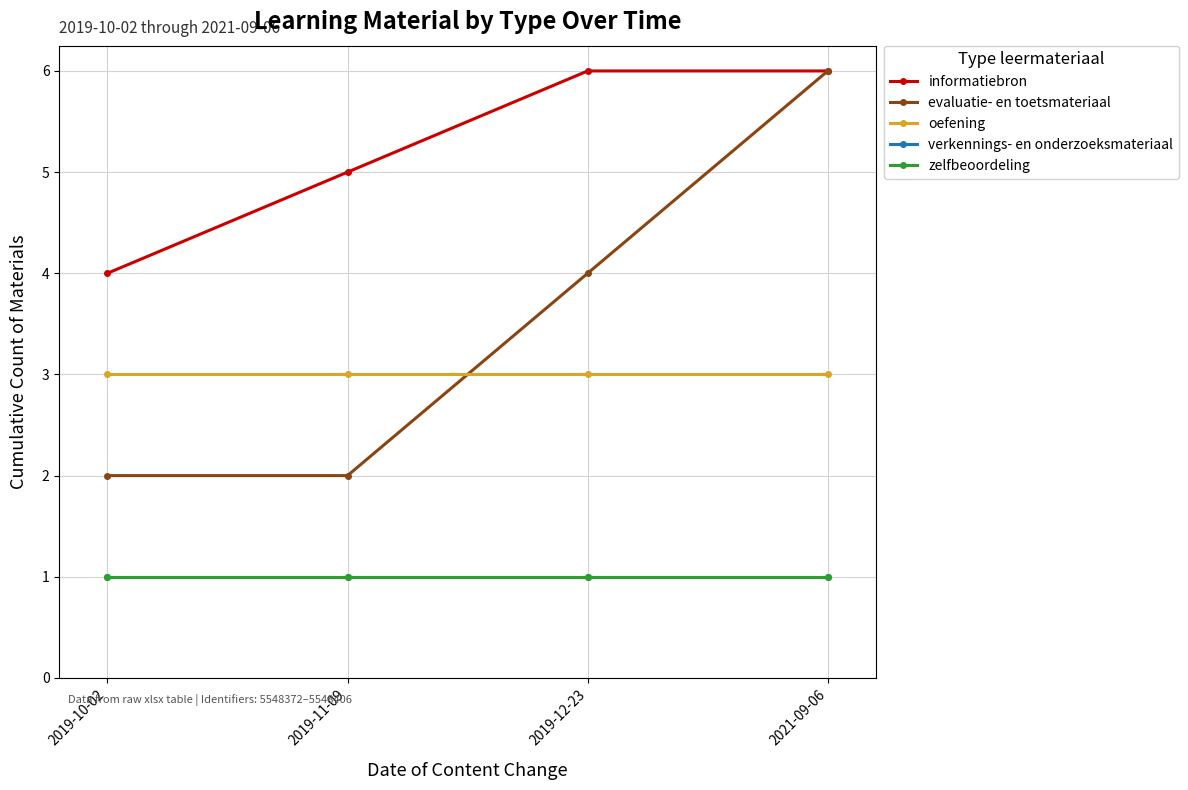

Does the chart have visible grid lines?

Yes